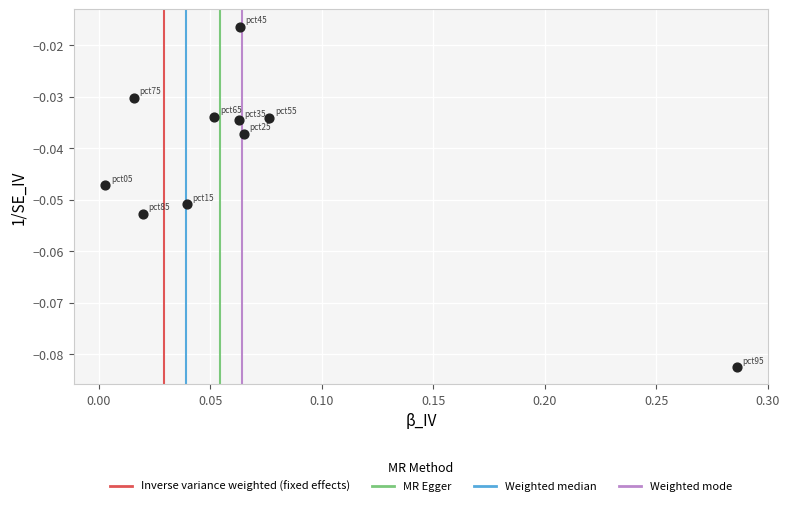

What is the range of X values (max minus min)?

0.3